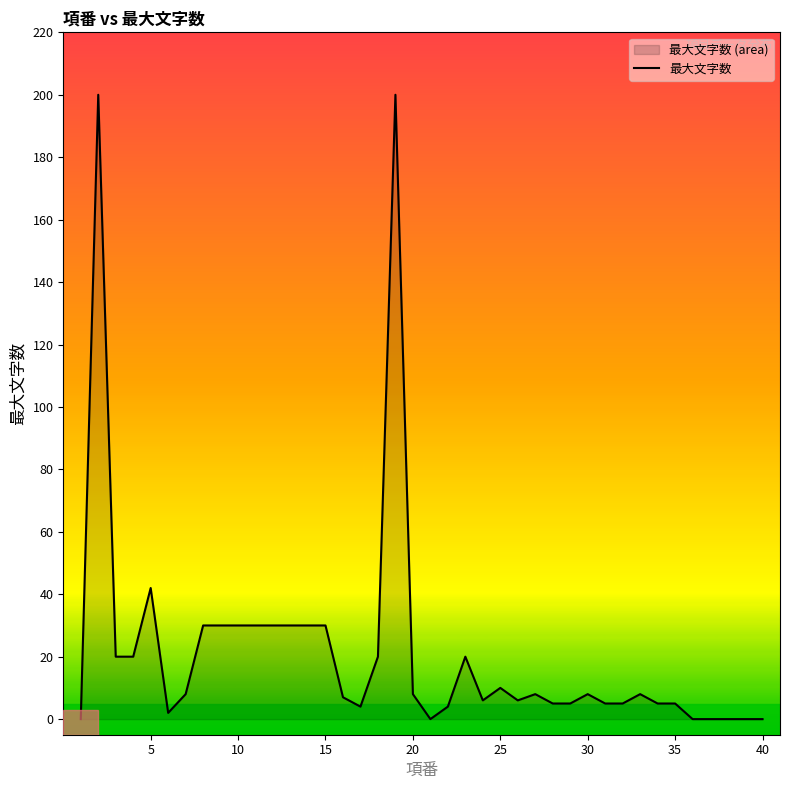

What is the difference between the maximum and minimum values?

200